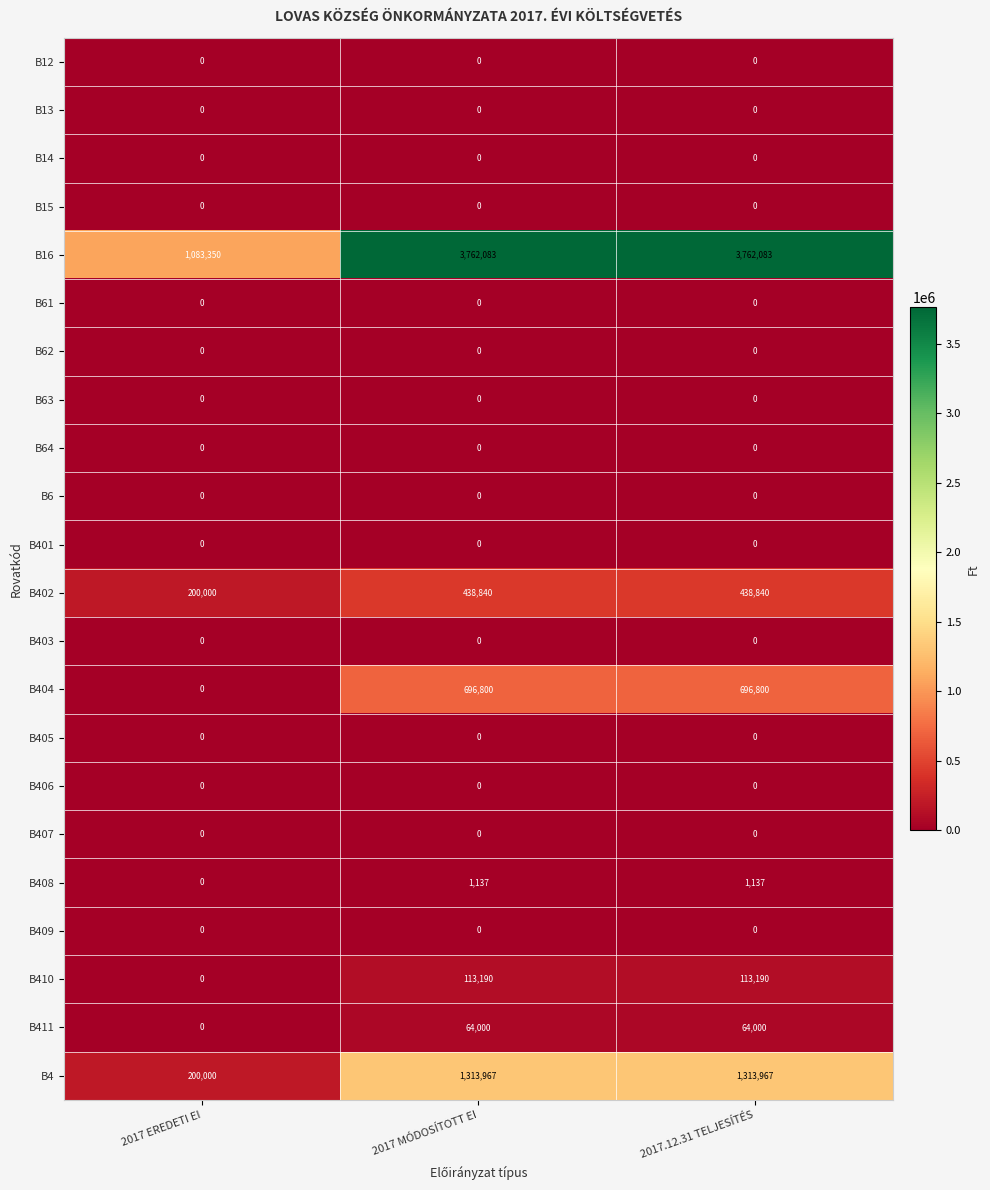

The value of B403 at 2017.12.31 TELJESÍTÉS is 0. True or false?

True